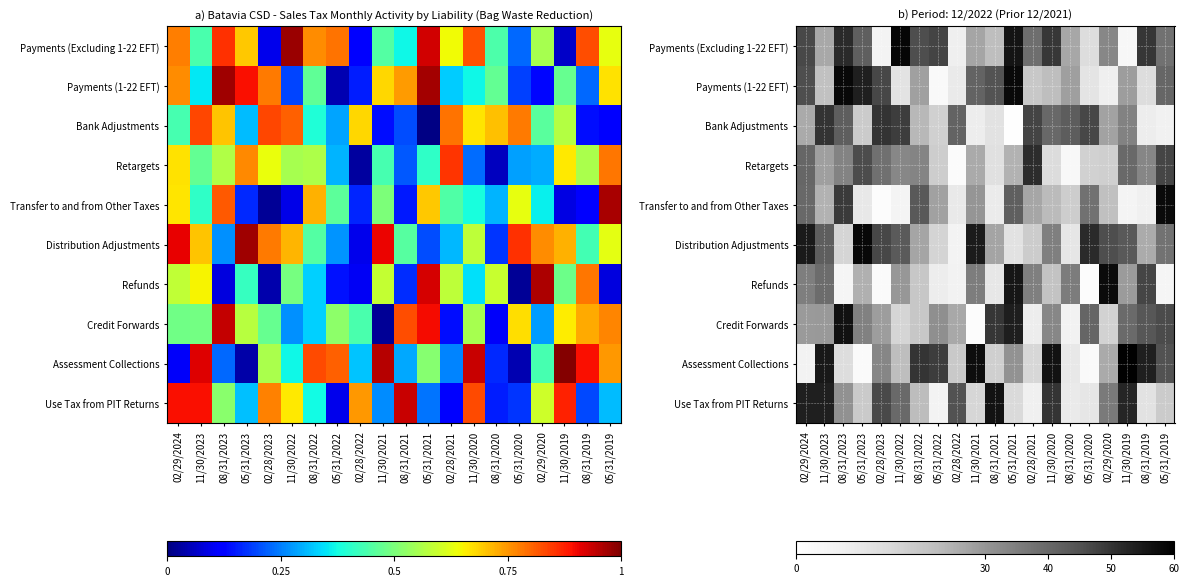

How many data points does each series have?

20